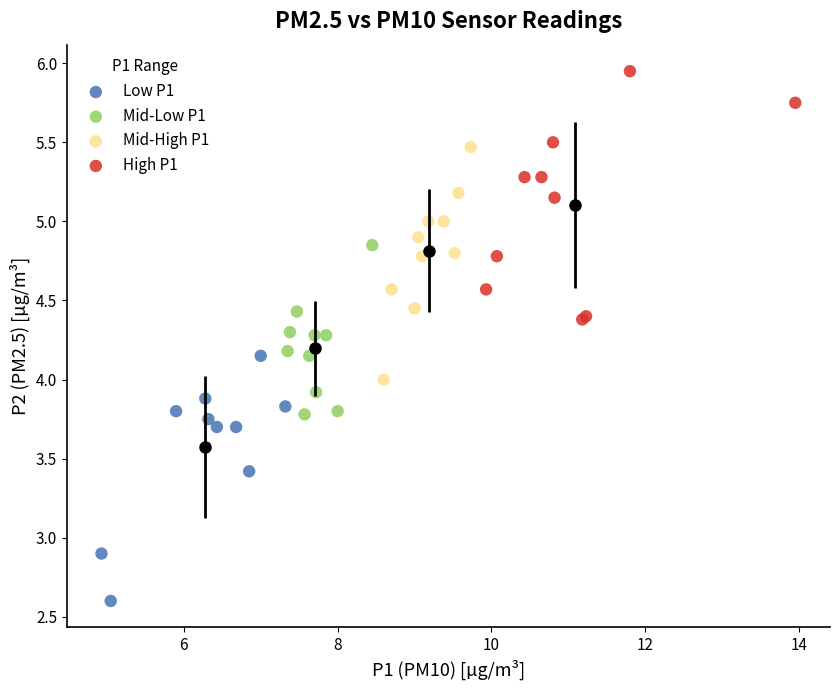

Which series reaches the minimum Y coordinate?

Low P1